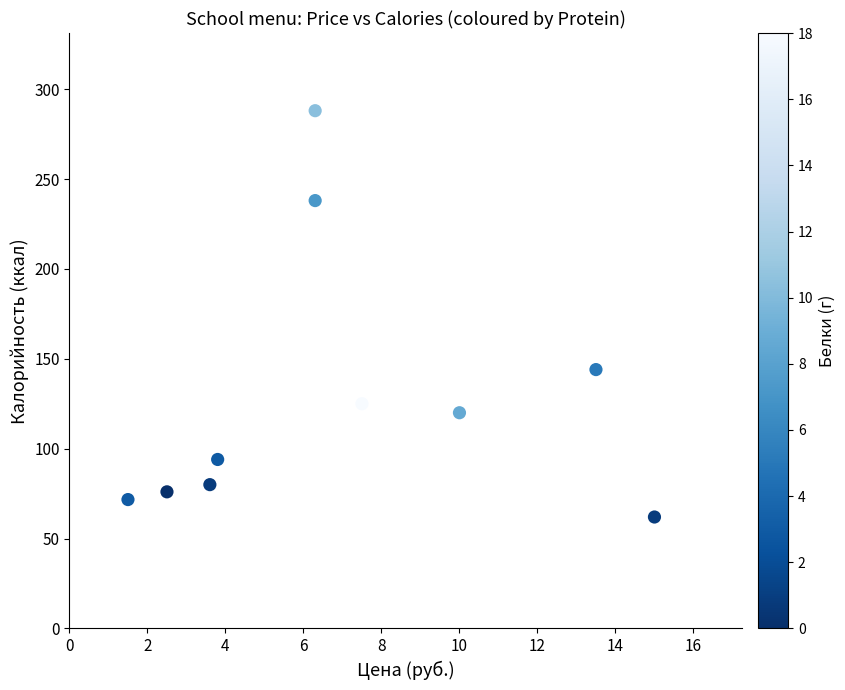

What is the average Y value?

129.9